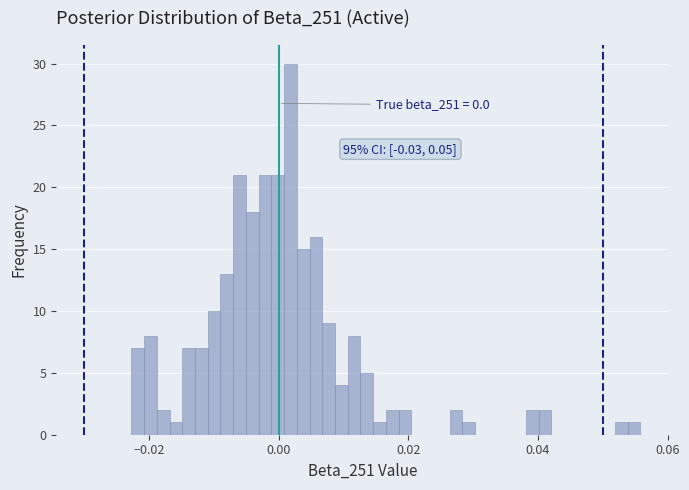

Around what value on the x-axis is the tallest bar? Give the approximate position of its centre, as read against the axis.

0.002